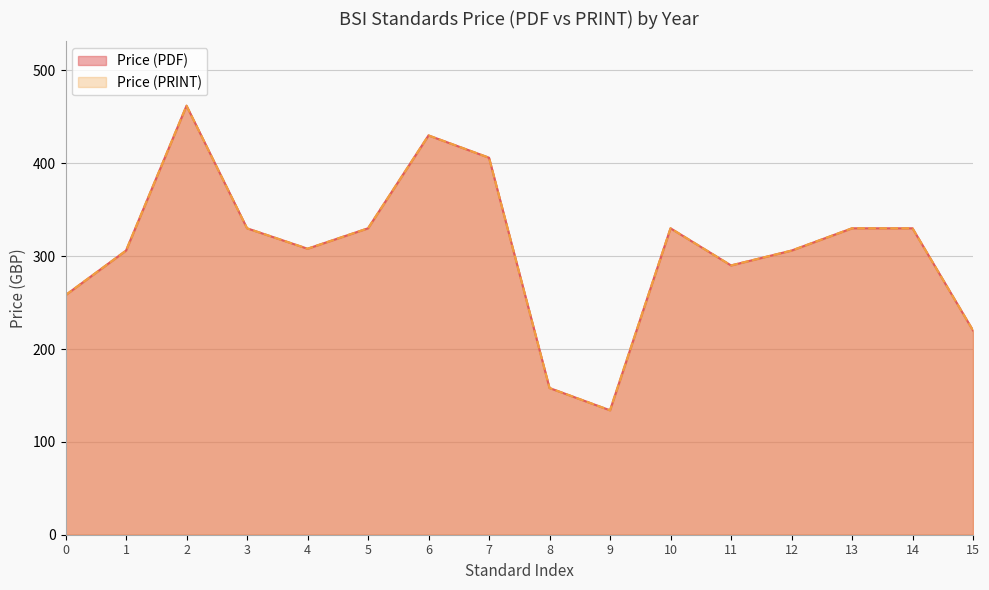

What is the difference between the second highest and minimum values in the Price (PDF) series?

296